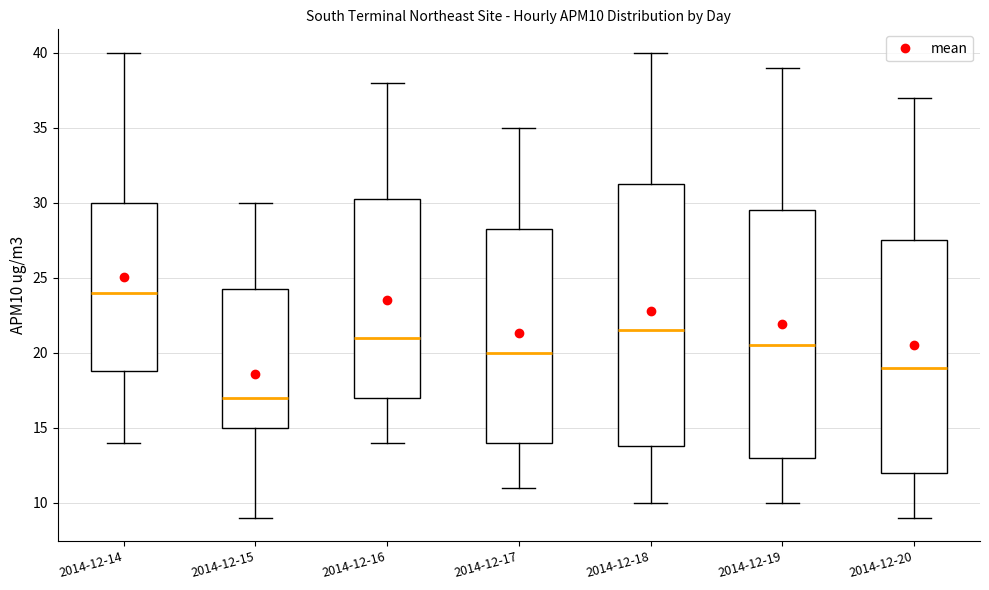

Which box has the highest median line?

2014-12-14